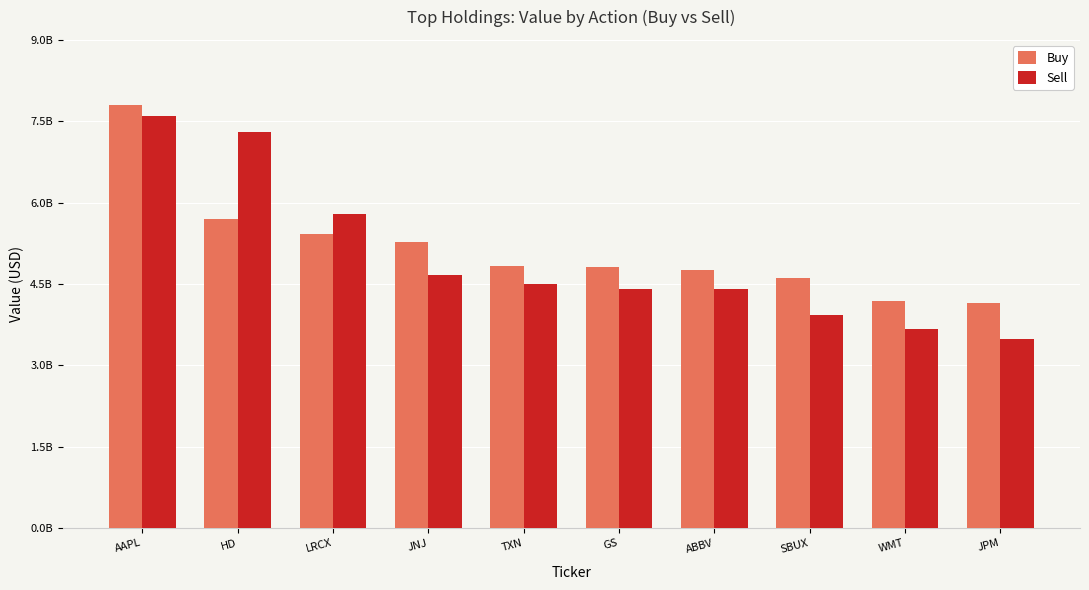

Does the chart contain stacked bars?

No